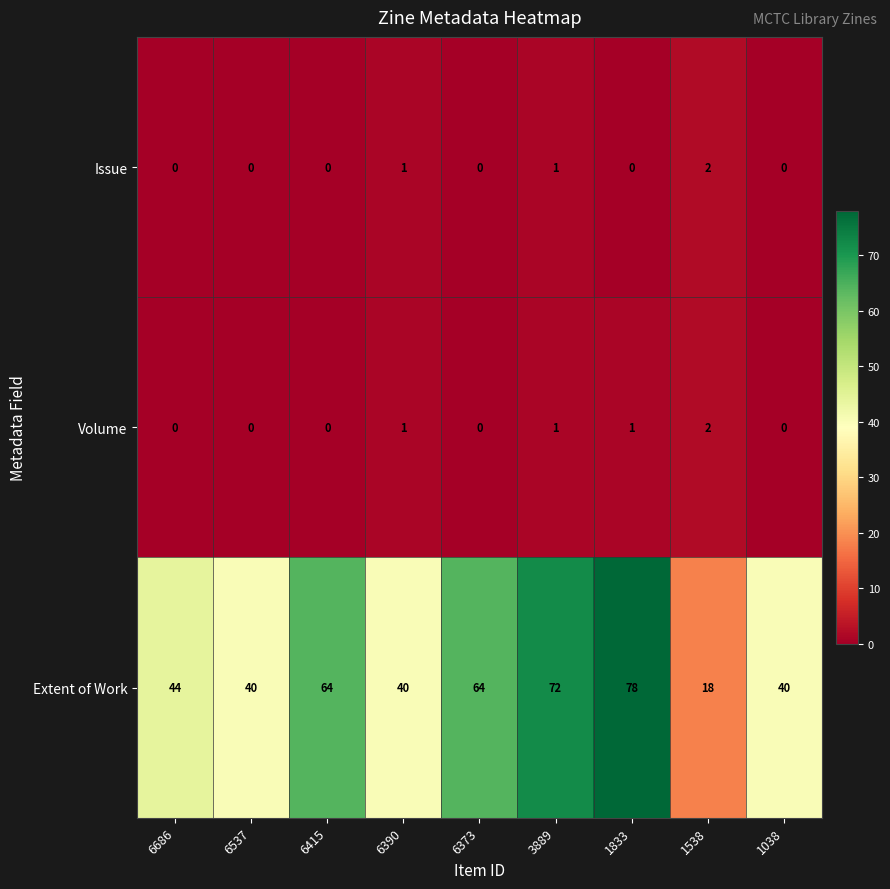

How many positive values does the Volume series have?

4